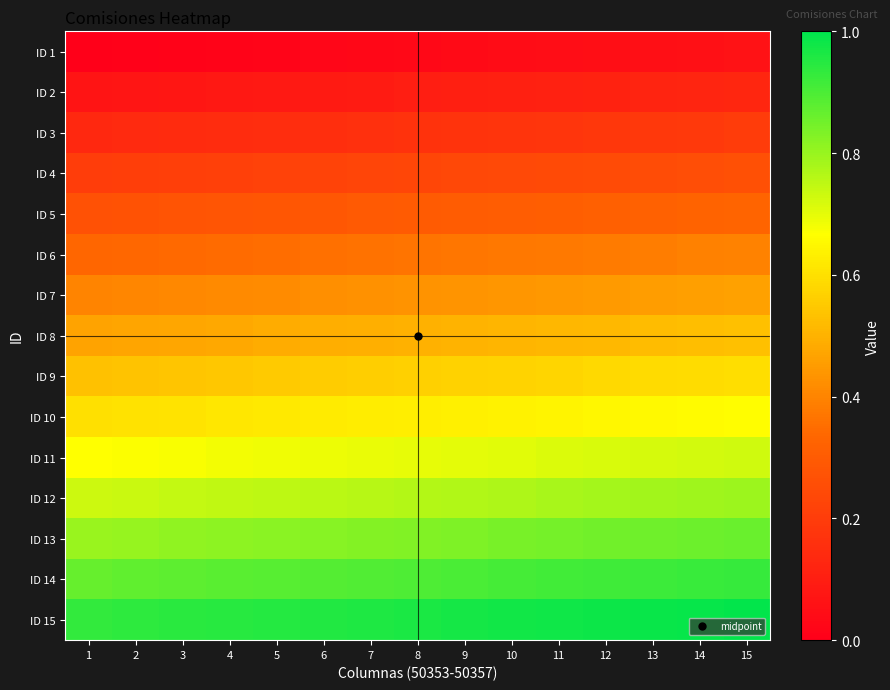

Reading right to left, extract all data points from this chart.

ID 1: 15=0.1	14=0.1	13=0.1	12=0.0	11=0.0	10=0.0	9=0.0	8=0.0	7=0.0	6=0.0	5=0.0	4=0.0	3=0.0	2=0.0	1=0.0
ID 2: 15=0.1	14=0.1	13=0.1	12=0.1	11=0.1	10=0.1	9=0.1	8=0.1	7=0.1	6=0.1	5=0.1	4=0.1	3=0.1	2=0.1	1=0.1
ID 3: 15=0.2	14=0.2	13=0.2	12=0.2	11=0.2	10=0.2	9=0.2	8=0.2	7=0.2	6=0.2	5=0.2	4=0.1	3=0.1	2=0.1	1=0.1
ID 4: 15=0.3	14=0.3	13=0.3	12=0.2	11=0.2	10=0.2	9=0.2	8=0.2	7=0.2	6=0.2	5=0.2	4=0.2	3=0.2	2=0.2	1=0.2
ID 5: 15=0.3	14=0.3	13=0.3	12=0.3	11=0.3	10=0.3	9=0.3	8=0.3	7=0.3	6=0.3	5=0.3	4=0.3	3=0.3	2=0.3	1=0.3
ID 6: 15=0.4	14=0.4	13=0.4	12=0.4	11=0.4	10=0.4	9=0.4	8=0.4	7=0.4	6=0.4	5=0.4	4=0.3	3=0.3	2=0.3	1=0.3
ID 7: 15=0.5	14=0.5	13=0.5	12=0.4	11=0.4	10=0.4	9=0.4	8=0.4	7=0.4	6=0.4	5=0.4	4=0.4	3=0.4	2=0.4	1=0.4
ID 8: 15=0.5	14=0.5	13=0.5	12=0.5	11=0.5	10=0.5	9=0.5	8=0.5	7=0.5	6=0.5	5=0.5	4=0.5	3=0.5	2=0.5	1=0.5
ID 9: 15=0.6	14=0.6	13=0.6	12=0.6	11=0.6	10=0.6	9=0.6	8=0.6	7=0.6	6=0.6	5=0.6	4=0.5	3=0.5	2=0.5	1=0.5
ID 10: 15=0.7	14=0.7	13=0.7	12=0.6	11=0.6	10=0.6	9=0.6	8=0.6	7=0.6	6=0.6	5=0.6	4=0.6	3=0.6	2=0.6	1=0.6
ID 11: 15=0.7	14=0.7	13=0.7	12=0.7	11=0.7	10=0.7	9=0.7	8=0.7	7=0.7	6=0.7	5=0.7	4=0.7	3=0.7	2=0.7	1=0.7
ID 12: 15=0.8	14=0.8	13=0.8	12=0.8	11=0.8	10=0.8	9=0.8	8=0.8	7=0.8	6=0.8	5=0.8	4=0.7	3=0.7	2=0.7	1=0.7
ID 13: 15=0.9	14=0.9	13=0.9	12=0.8	11=0.8	10=0.8	9=0.8	8=0.8	7=0.8	6=0.8	5=0.8	4=0.8	3=0.8	2=0.8	1=0.8
ID 14: 15=0.9	14=0.9	13=0.9	12=0.9	11=0.9	10=0.9	9=0.9	8=0.9	7=0.9	6=0.9	5=0.9	4=0.9	3=0.9	2=0.9	1=0.9
ID 15: 15=1.0	14=1.0	13=1.0	12=1.0	11=1.0	10=1.0	9=1.0	8=1.0	7=1.0	6=1.0	5=1.0	4=0.9	3=0.9	2=0.9	1=0.9